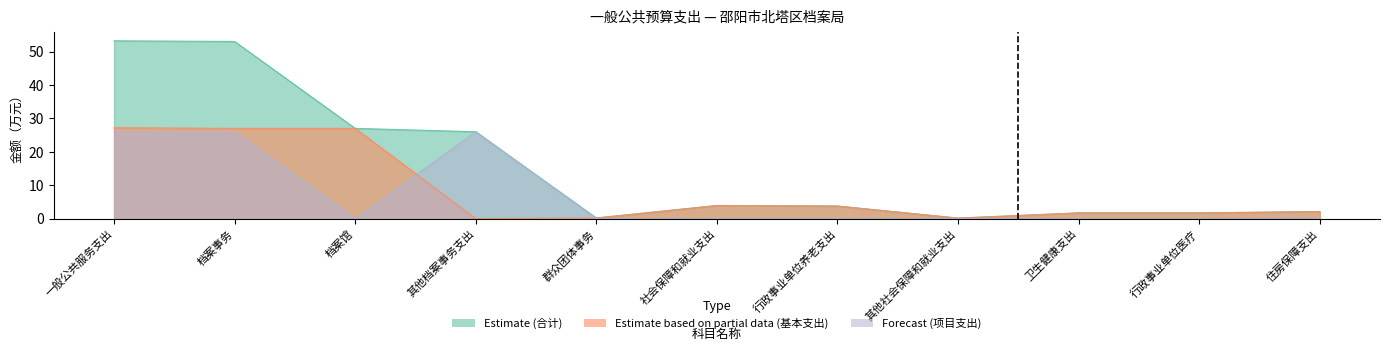

Between 群众团体事务 and 住房保障支出, which series saw the biggest shift?

合计(Estimate)